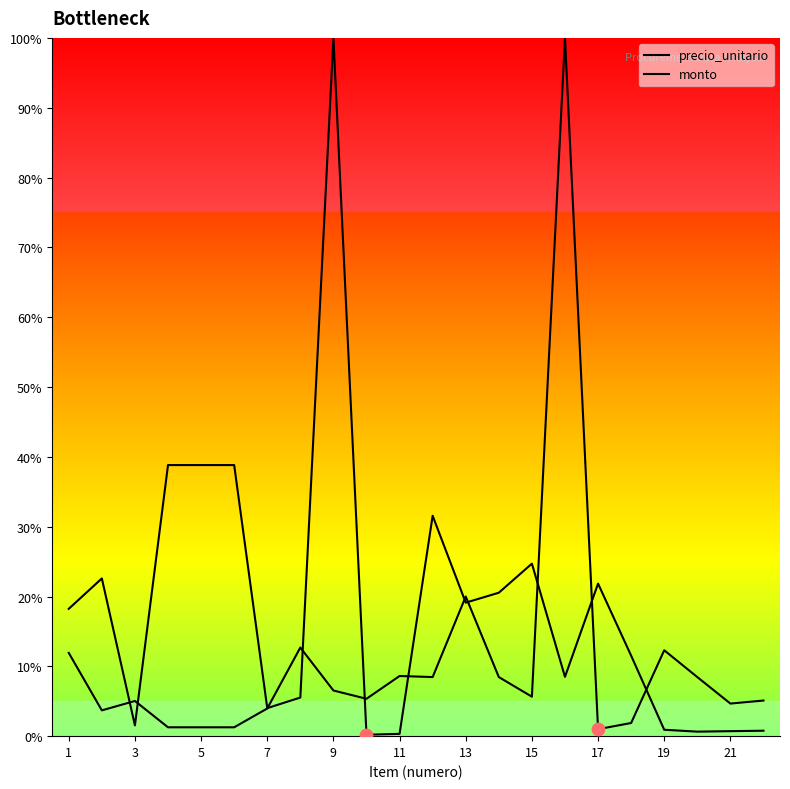

Which series has the largest Y range (max minus min)?

precio_unitario